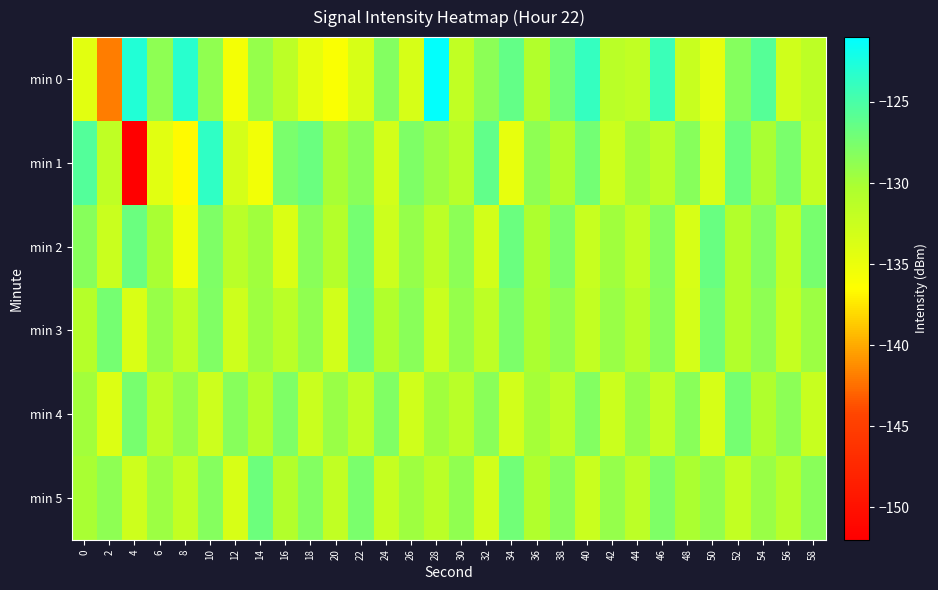

Which series has the widest spread of values?

min 1